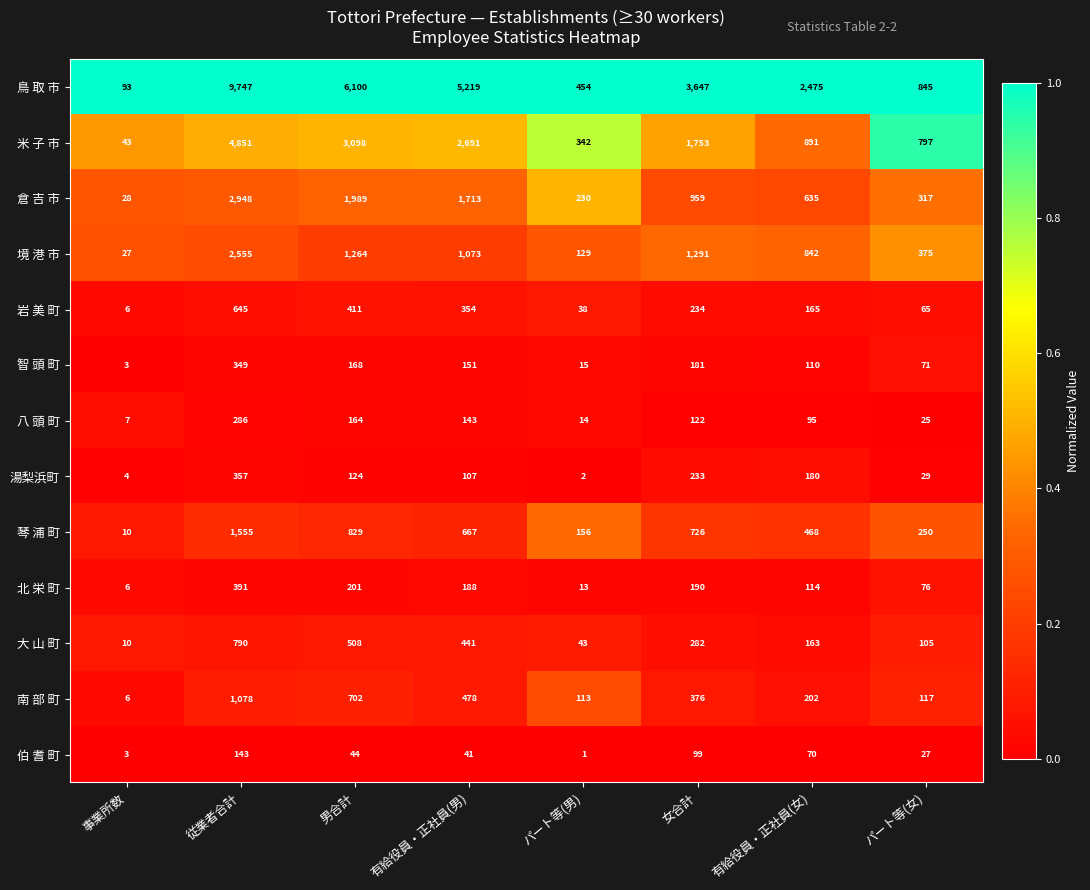

What is the difference between the 湯梨浜町 values at 男合計 and パート等(男)?

122